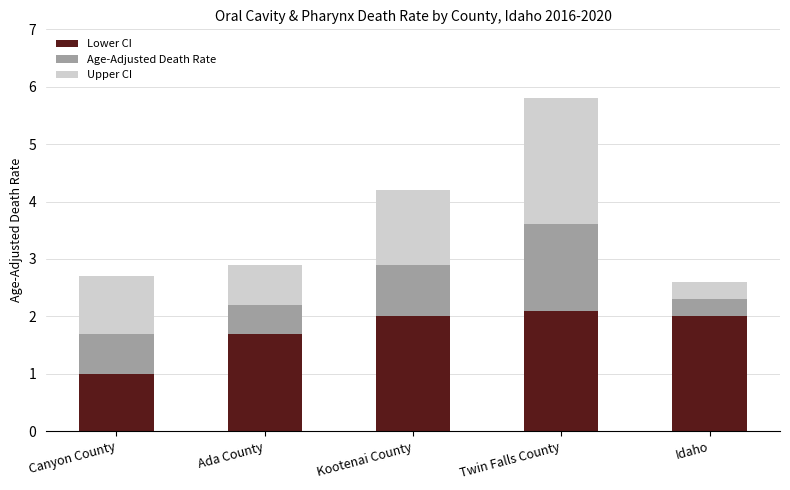

What is the minimum value for Lower CI?

1.0